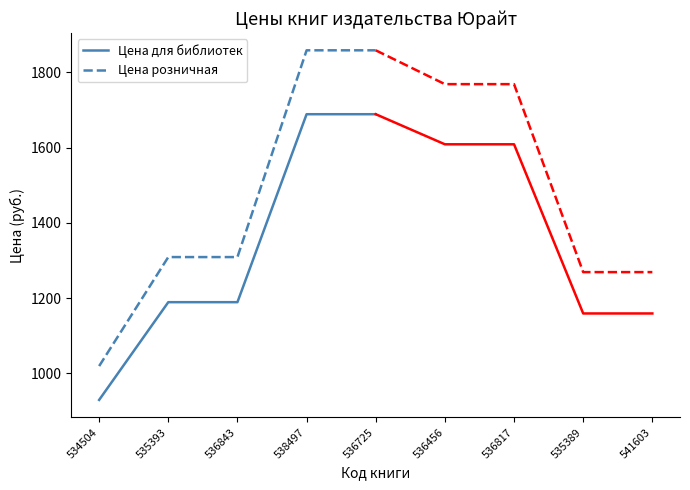

The Цена для библиотек series shows 1952 at 536843. True or false?

False